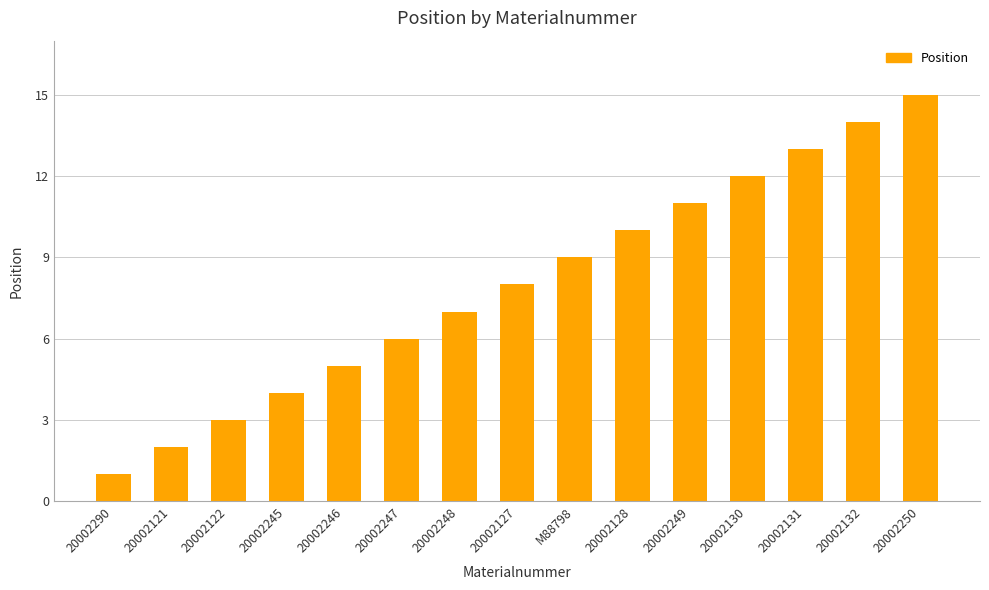

True or false: the data shows 14 at 20002132.

True